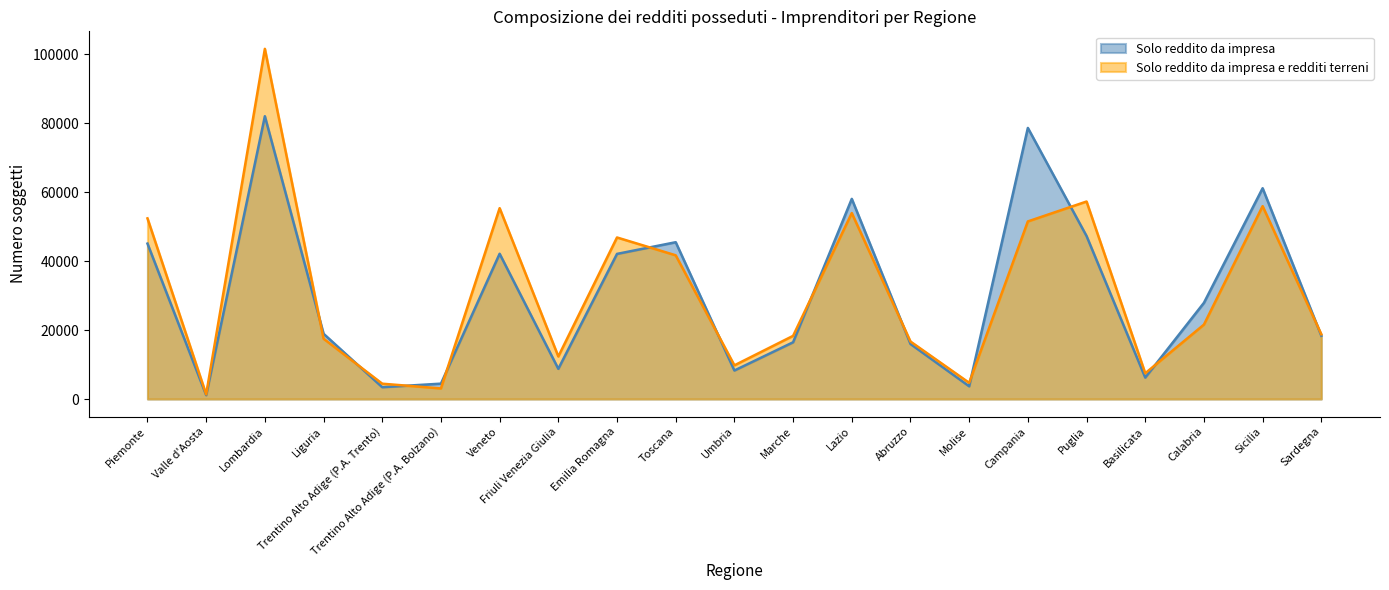

Where does the Solo reddito da impresa series first go above 18920?

Piemonte